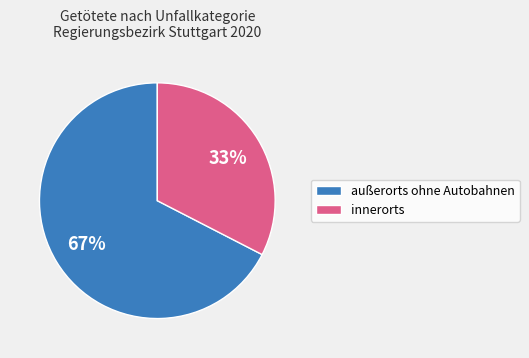

To the nearest percent, what is the average slice percentage?

50%